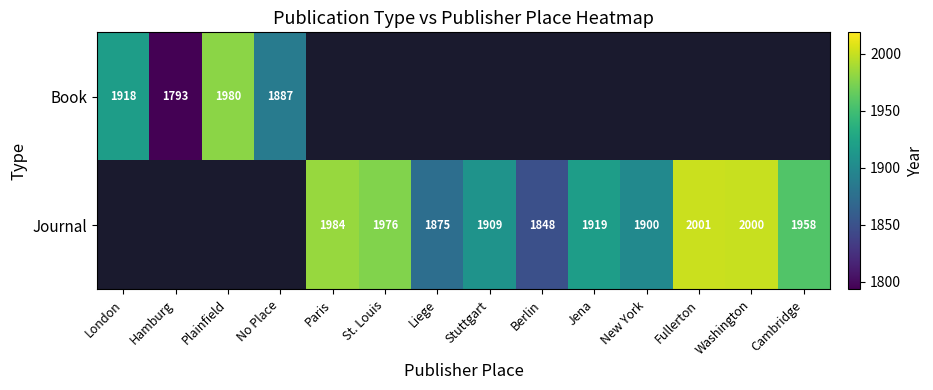

Is it true that Book equals 1887.0 at No Place?

True